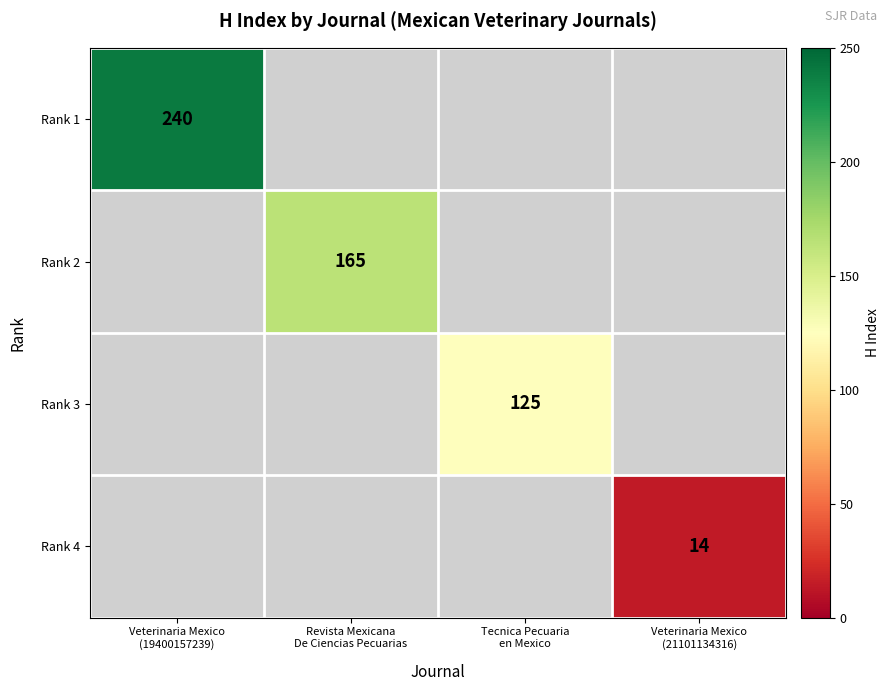

Which label corresponds to the smallest value in the chart?

Veterinaria Mexico
(21101134316)